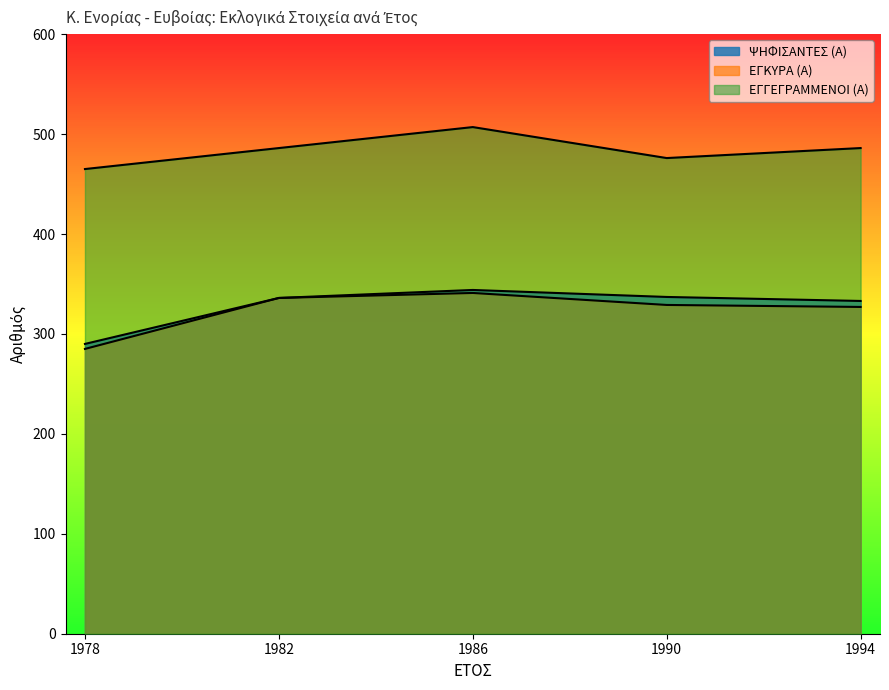

True or false: ΕΓΚΥΡΑ (Α) and ΕΓΓΕΓΡΑΜΜΕΝΟΙ (Α) intersect in this chart.

False